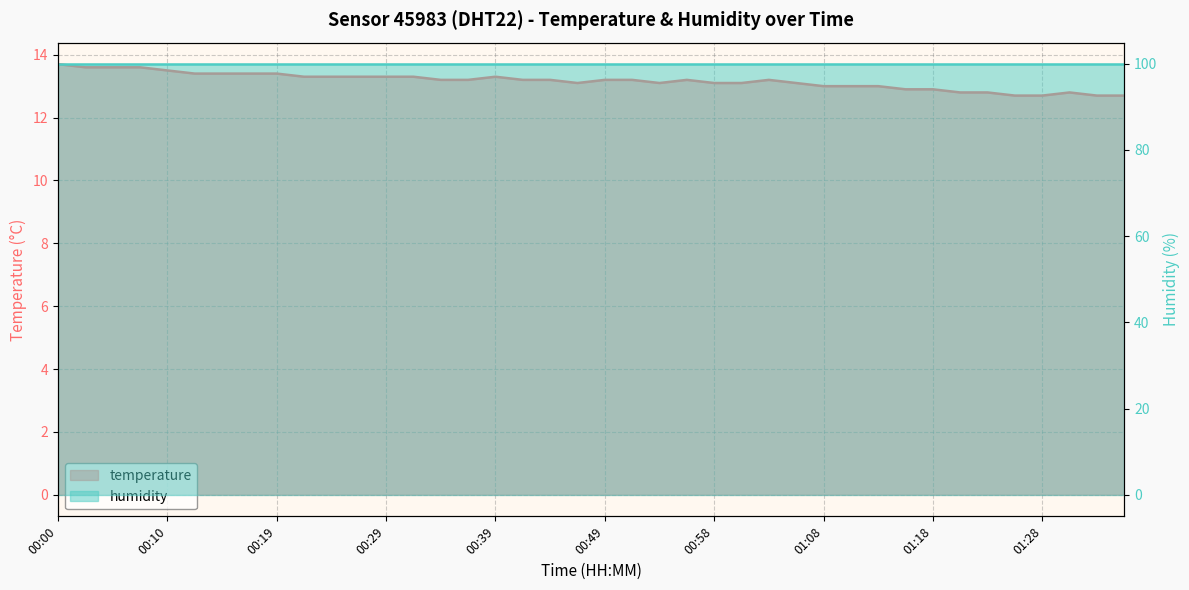

At which label does the data first exceed 13?

00:00